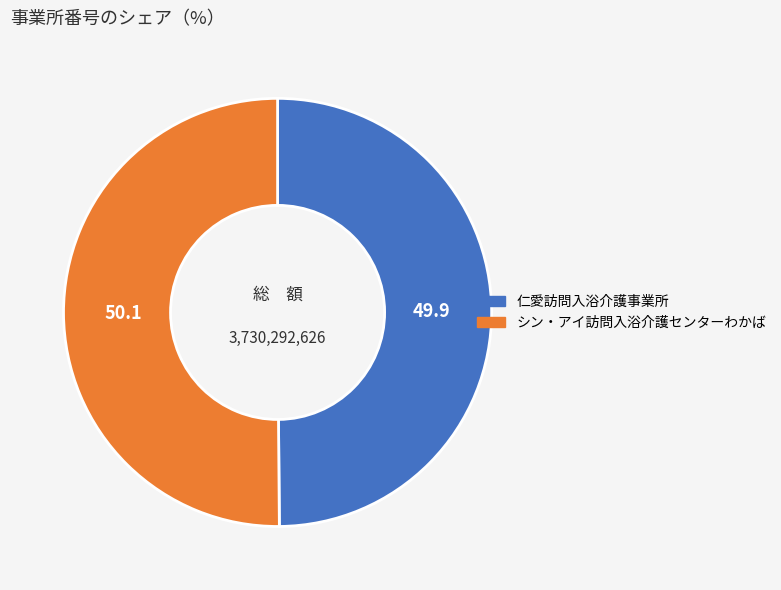

What is the ratio of the value at シン・アイ訪問入浴介護センターわかば to the value at 仁愛訪問入浴介護事業所?

1.0